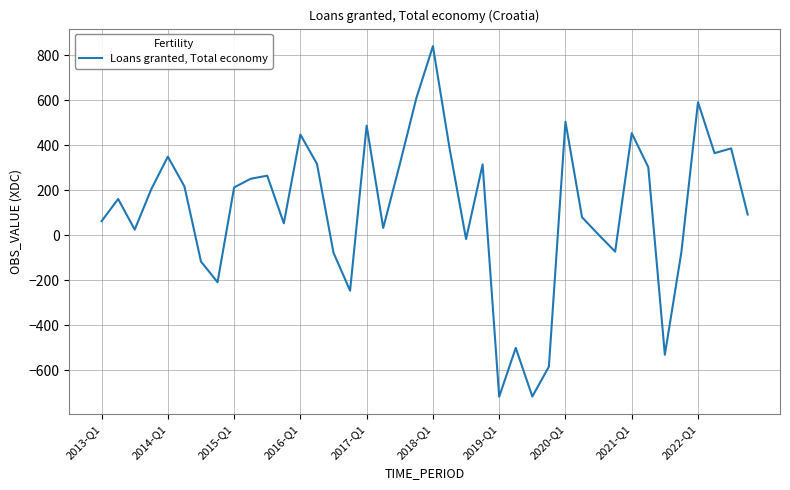

What is the greatest value displayed?

841.7